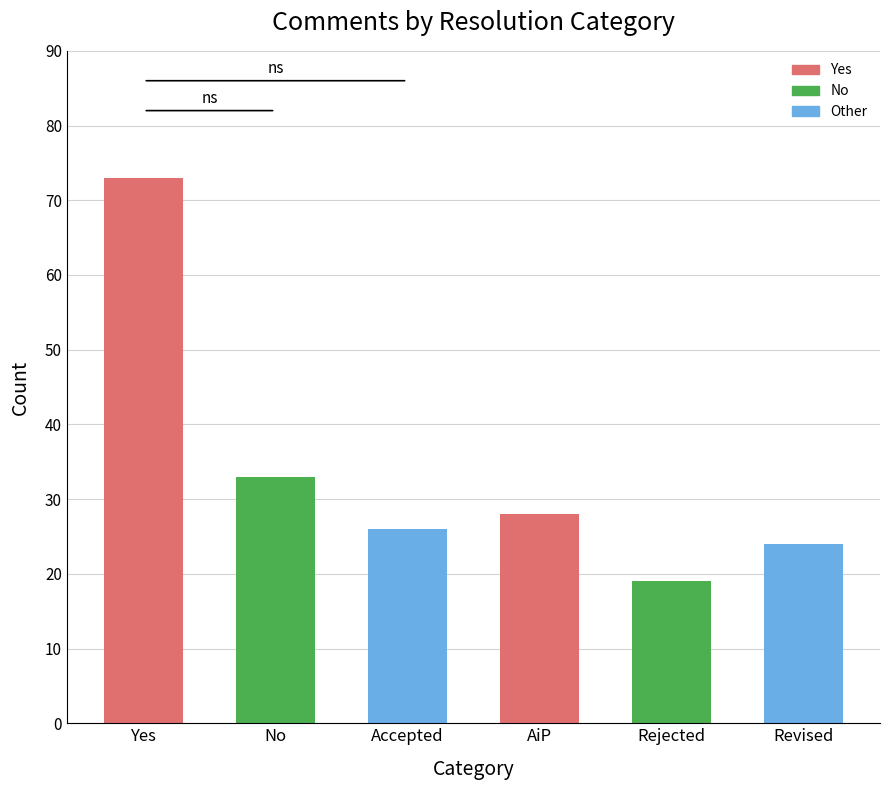

What position from the left is No?

2